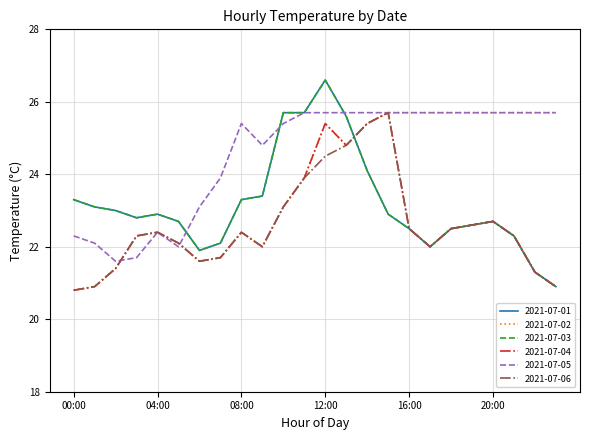

At which label does 2021-07-04 reach its minimum?

00:00